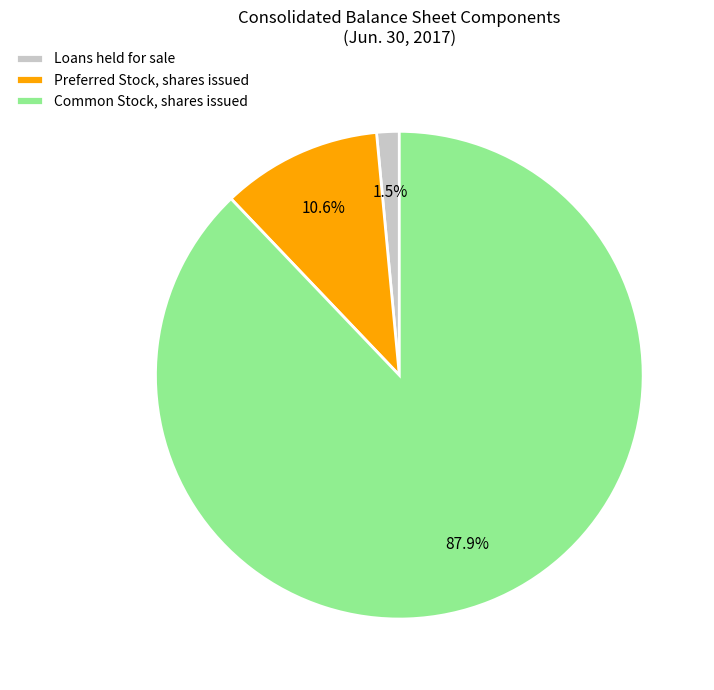

Count the number of slices in the pie.

3